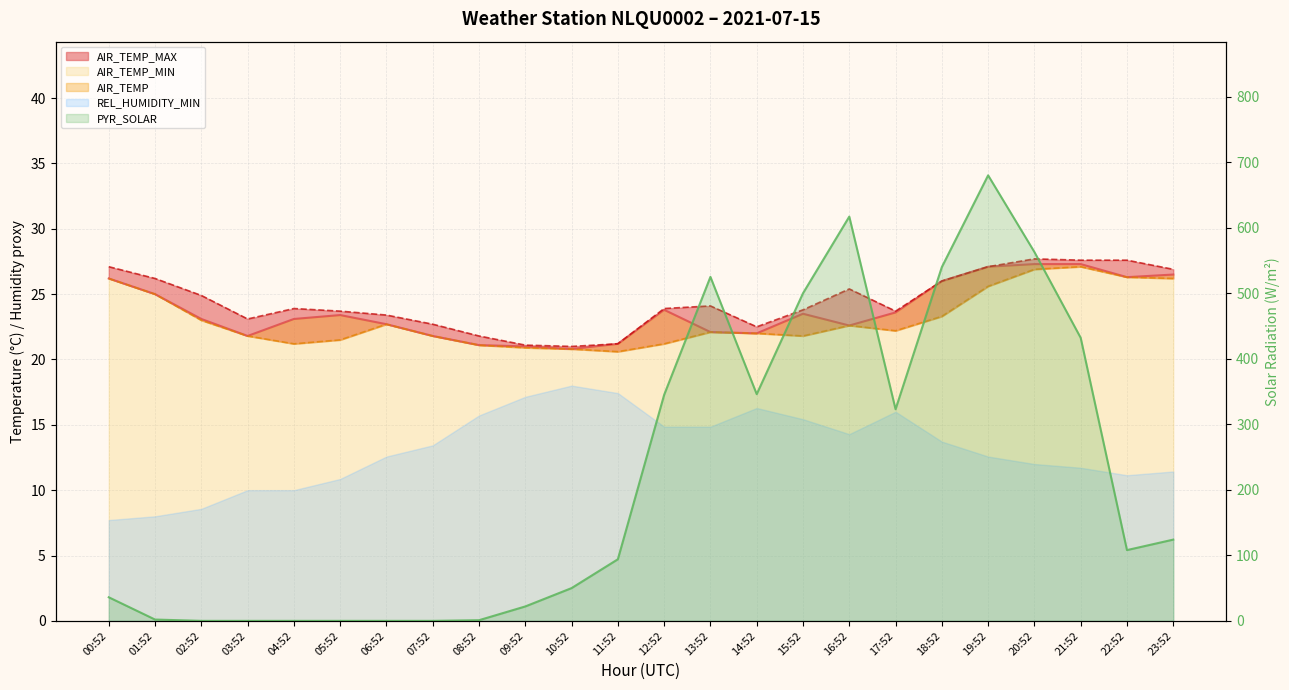

True or false: AIR_TEMP_MAX has more than 0 interior local peaks.

True